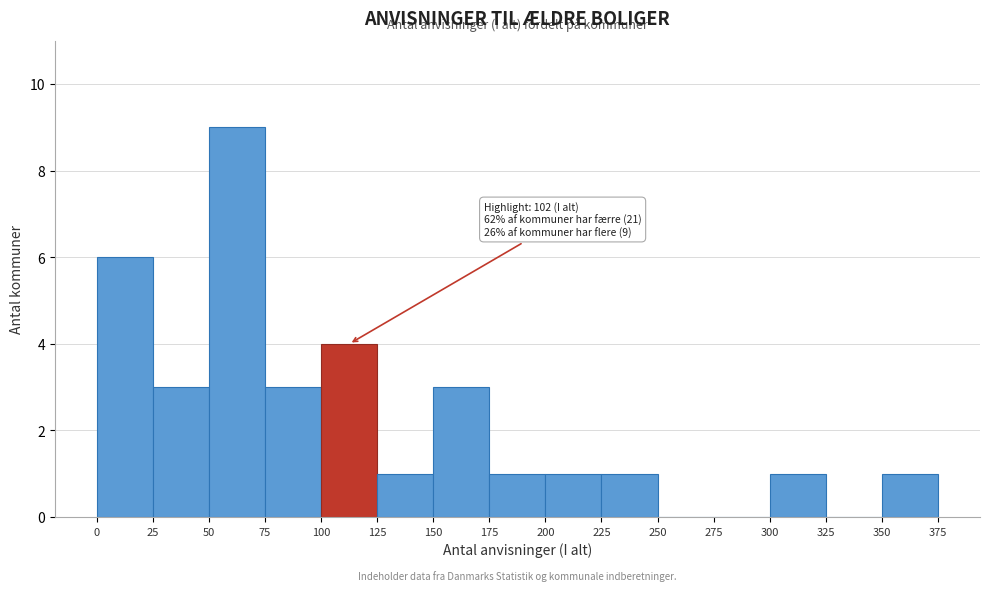

Over which range of the x-axis is the bar tallest?

50 to 75